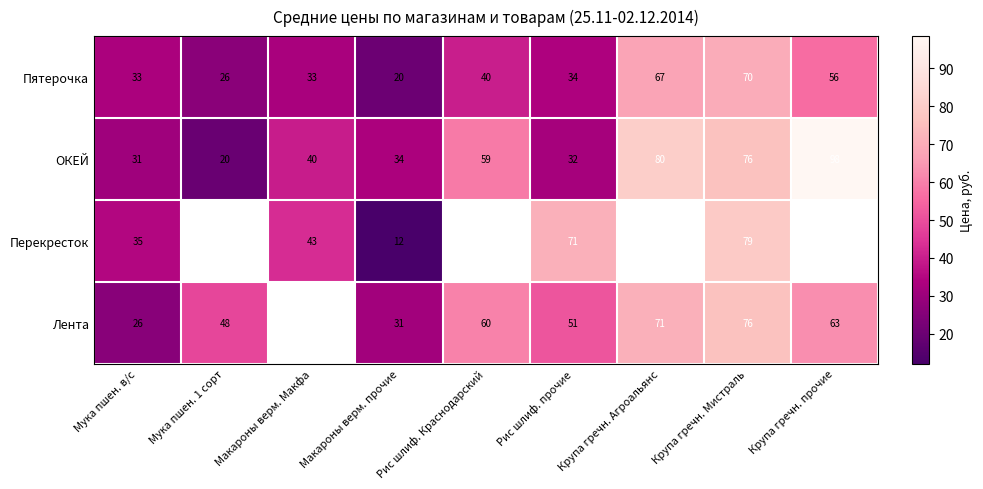

At which label is Пятерочка closest to 45?

Рис шлиф. Краснодарский